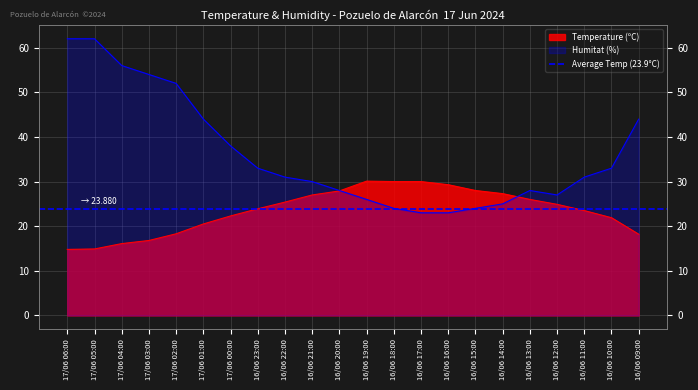

How many data points in Temperature (ºC) are less than 24?

11